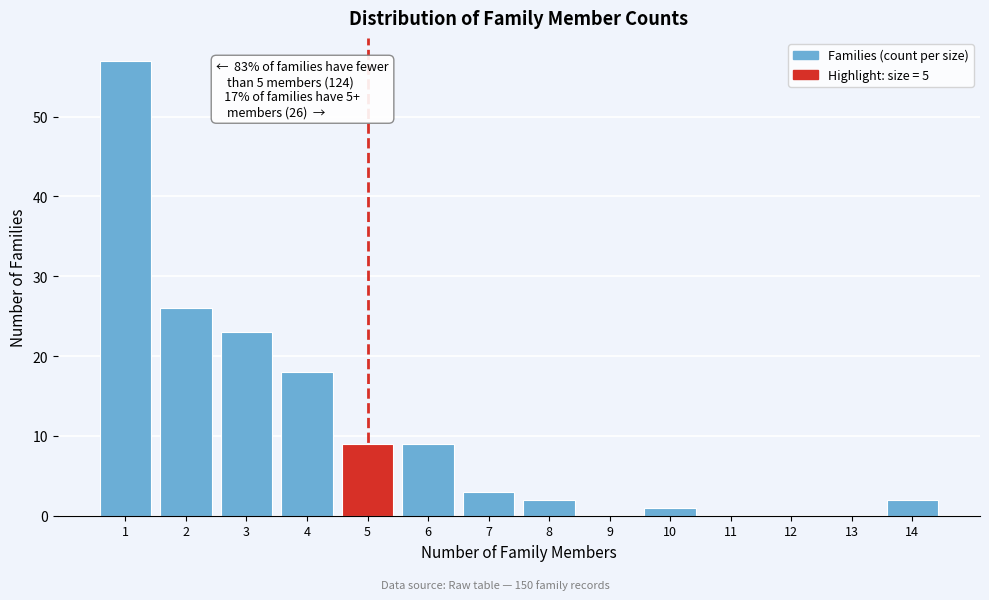

Over which range of the x-axis is the bar tallest?

0.5 to 1.5